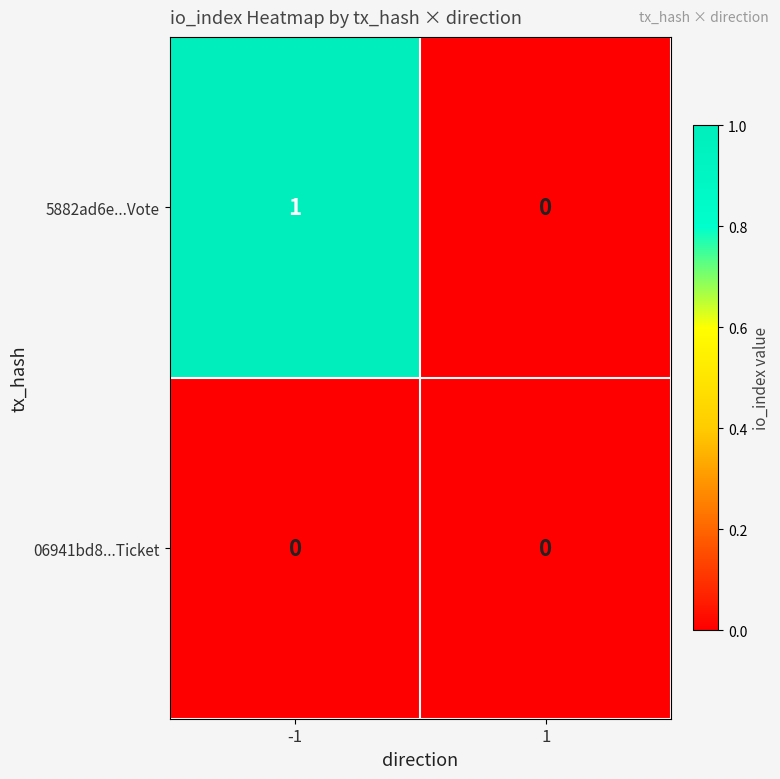

Reading left to right, list all the values displayed in this chart.

5882ad6e...Vote: -1=1	1=0
06941bd8...Ticket: -1=0	1=0